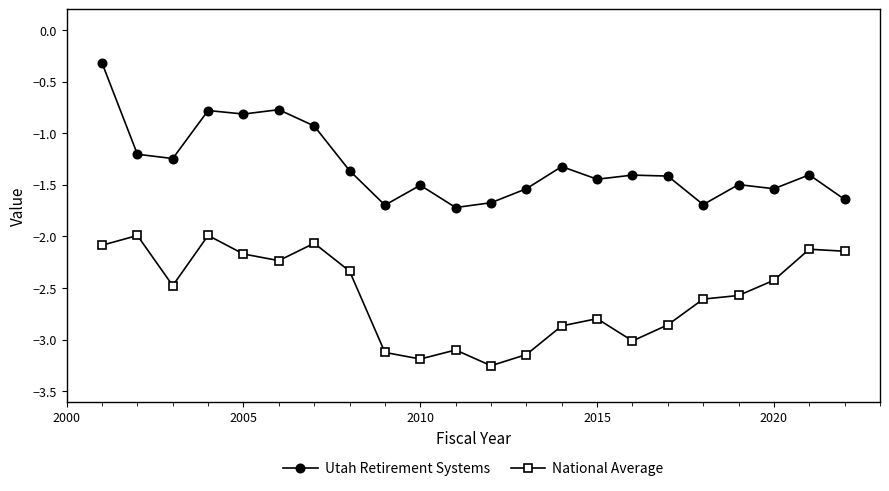

How many series are shown in this chart?

2